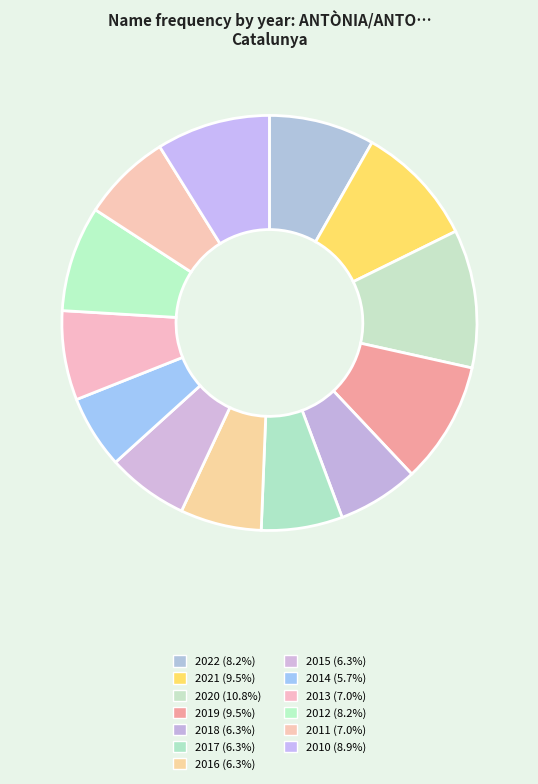

What is the ratio of the value at 2019 to the value at 2018?

1.5